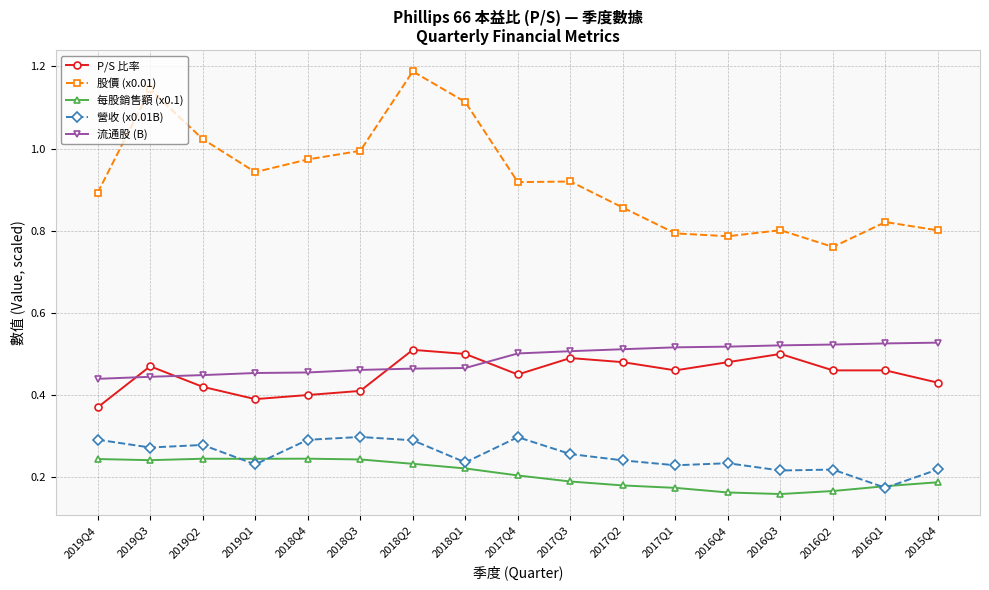

What is the difference between the maximum and minimum values in the P/S 比率 series?

0.1